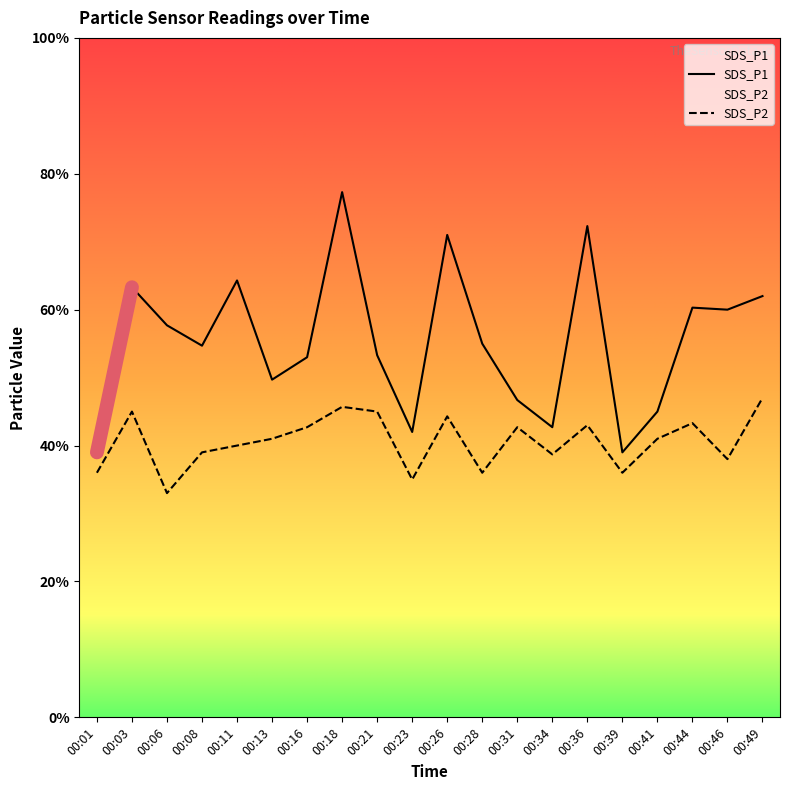

The SDS_P1 series shows 7.9 at 00:13. True or false?

False